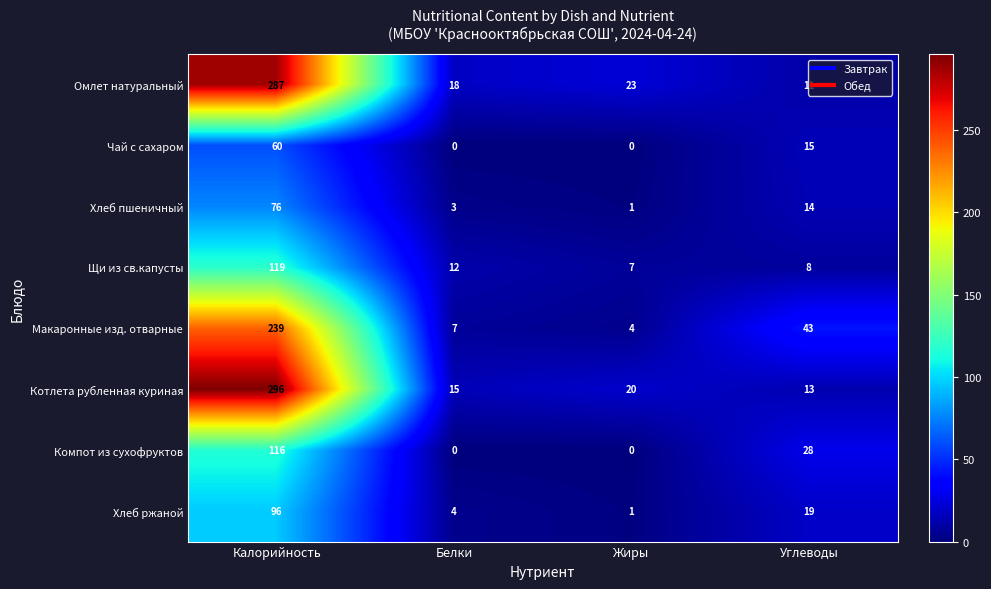

At which label is Котлета рубленная куриная closest to 154?

Жиры